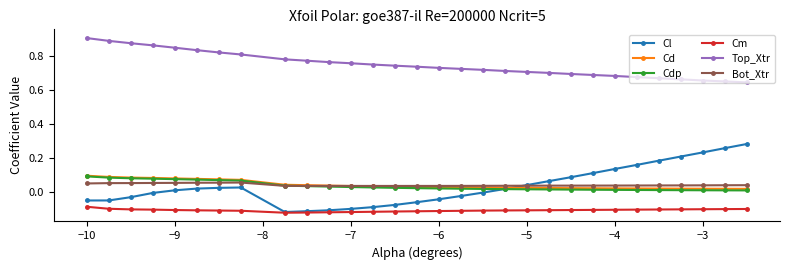

Which series has the largest total across all categories?

Top_Xtr